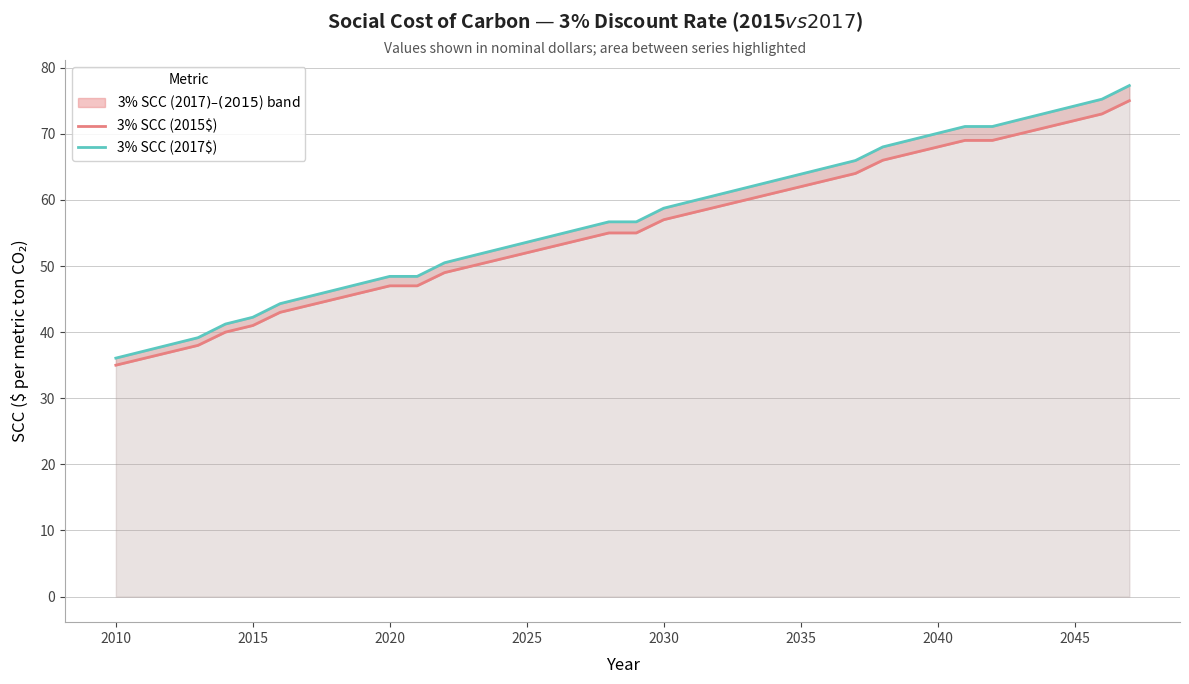

True or false: 3% SCC (2017$) and 3% SCC (2015$) intersect in this chart.

False